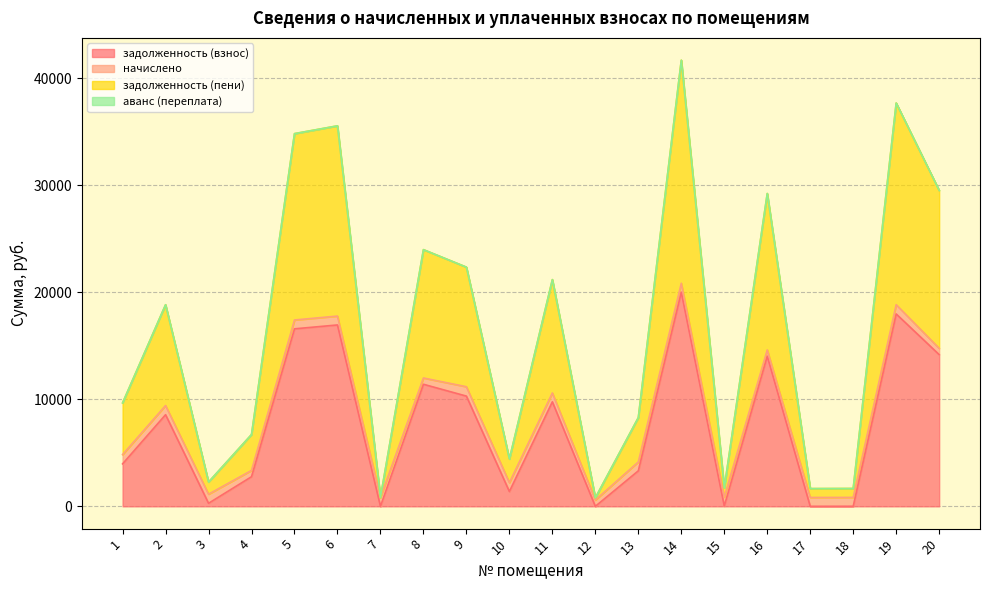

True or false: задолженность (пени) and задолженность (взнос) intersect in this chart.

False